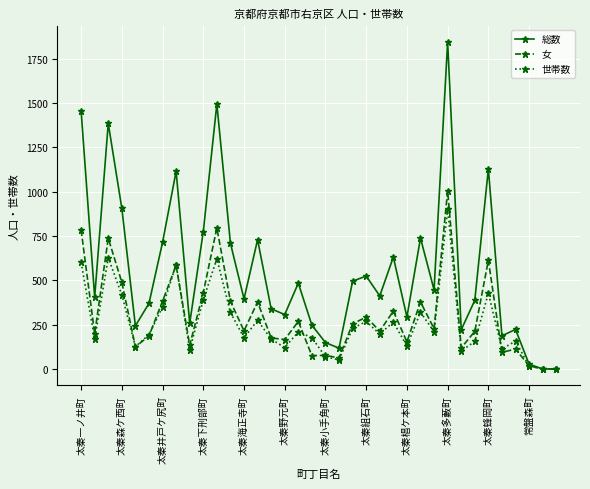

What is the greatest value displayed?

1844